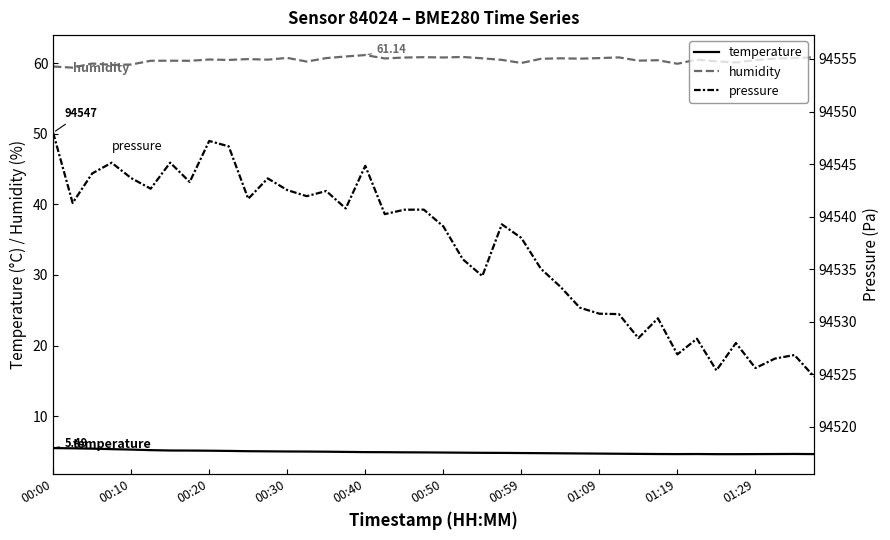

What position from the right is 30?

10